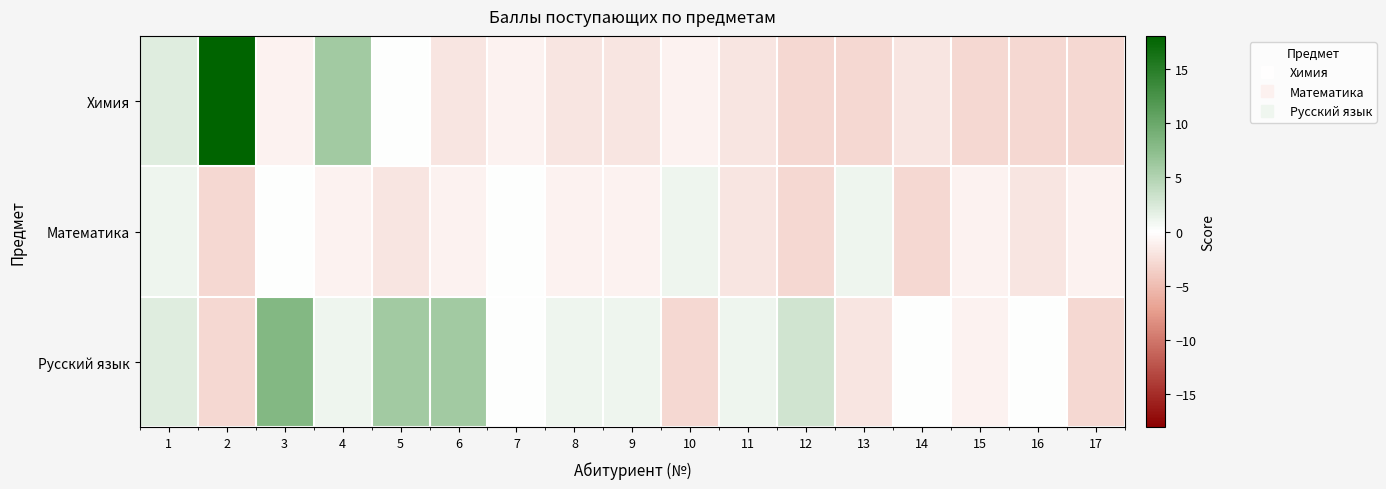

Reading left to right, what are all the values shown in this chart?

Химия: 1=2.1	2=18.1	3=-0.9	4=6.1	5=0.1	6=-1.9	7=-0.9	8=-1.9	9=-1.9	10=-0.9	11=-1.9	12=-2.9	13=-2.9	14=-1.9	15=-2.9	16=-2.9	17=-2.9
Математика: 1=1.1	2=-2.9	3=0.1	4=-0.9	5=-1.9	6=-0.9	7=0.1	8=-0.9	9=-0.9	10=1.1	11=-1.9	12=-2.9	13=1.1	14=-2.9	15=-0.9	16=-1.9	17=-0.9
Русский язык: 1=2.1	2=-2.9	3=8.1	4=1.1	5=6.1	6=6.1	7=0.1	8=1.1	9=1.1	10=-2.9	11=1.1	12=3.1	13=-1.9	14=0.1	15=-0.9	16=0.1	17=-2.9